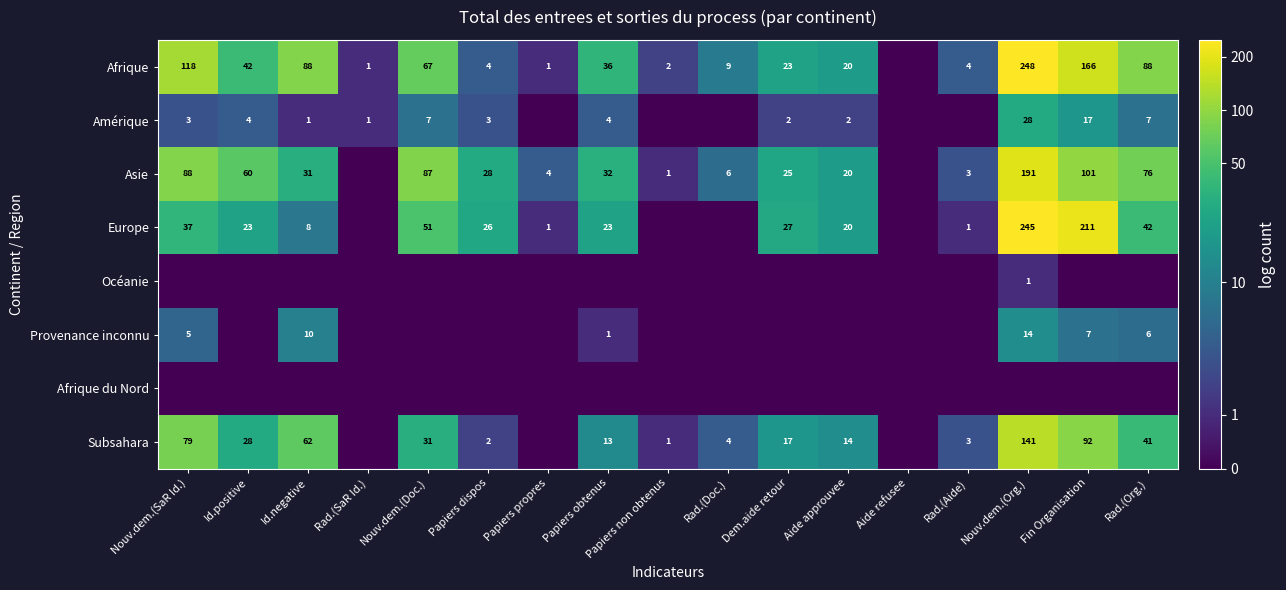

Is it true that Subsahara equals 62 at Id.negative?

True